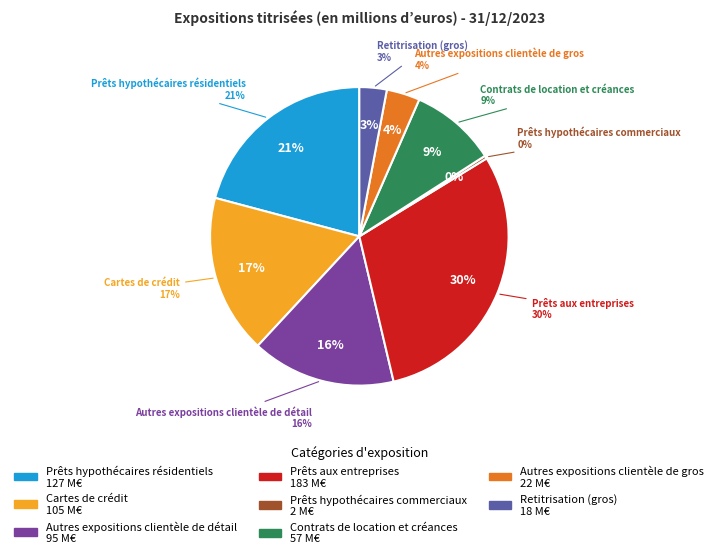

To the nearest percent, what percentage of the pie is Cartes de crédit?

17%